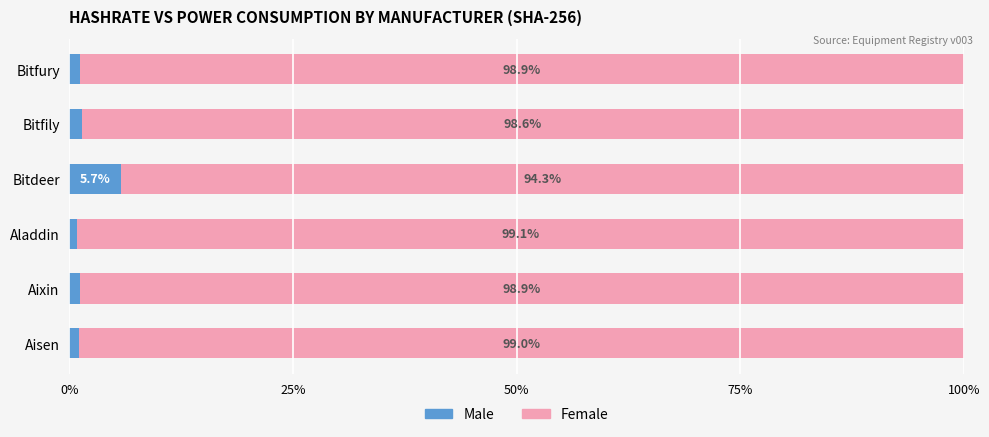

What is the sum of the Male values at Bitdeer and Bitfury?

6.8